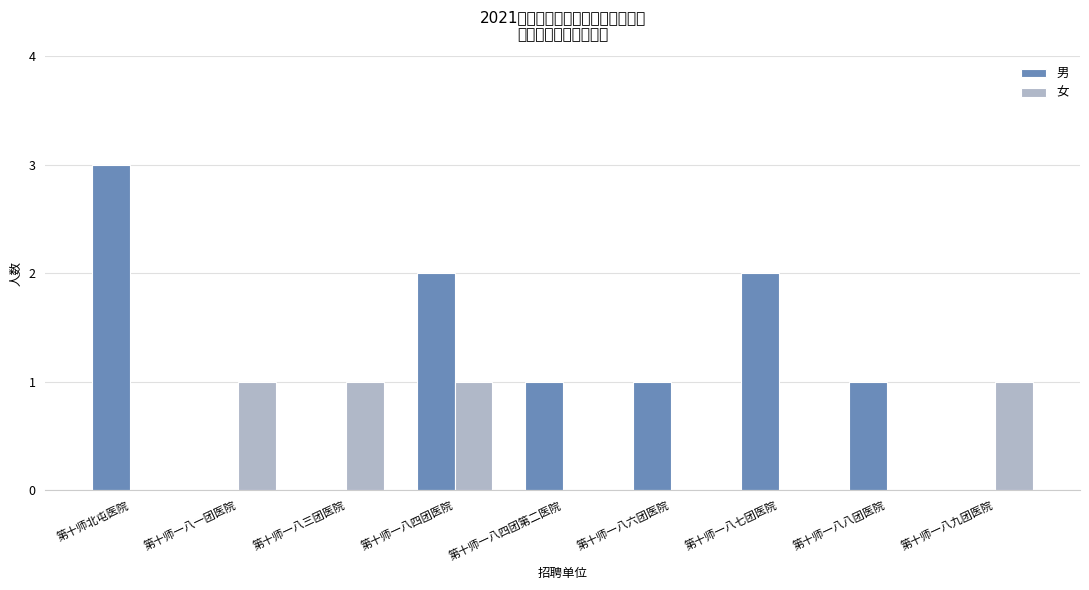

Reading left to right, list all the values displayed in this chart.

男: 3	0	0	2	1	1	2	1	0
女: 0	1	1	1	0	0	0	0	1